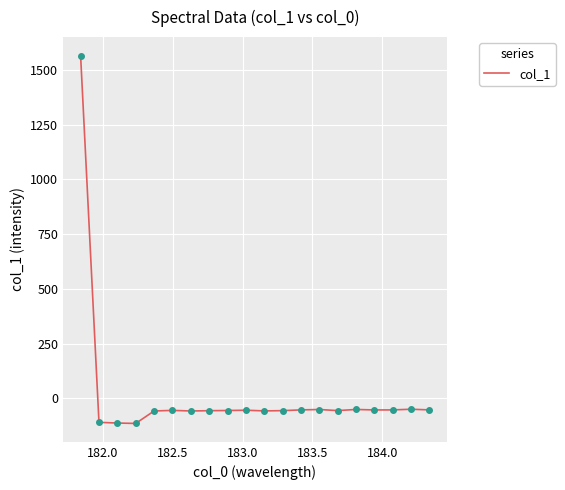

What is the smallest value displayed?

-114.4